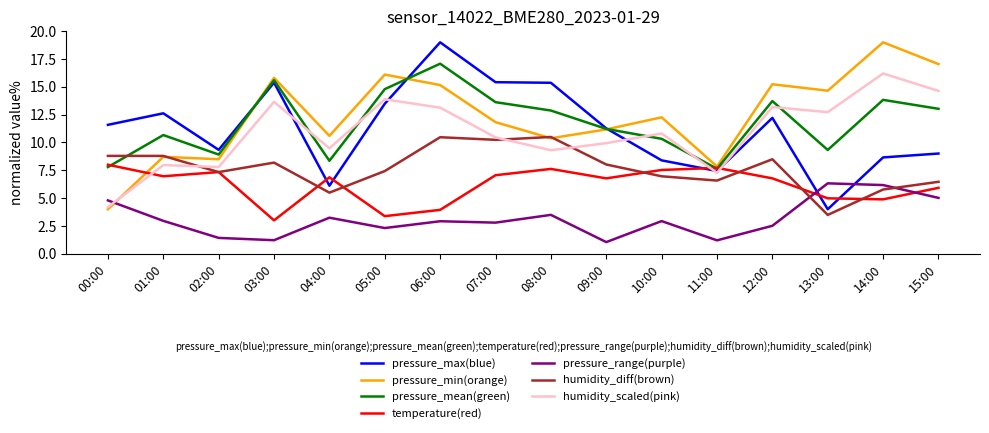

Between 07:00 and 15:00, which series saw the biggest shift?

pressure_max(blue)